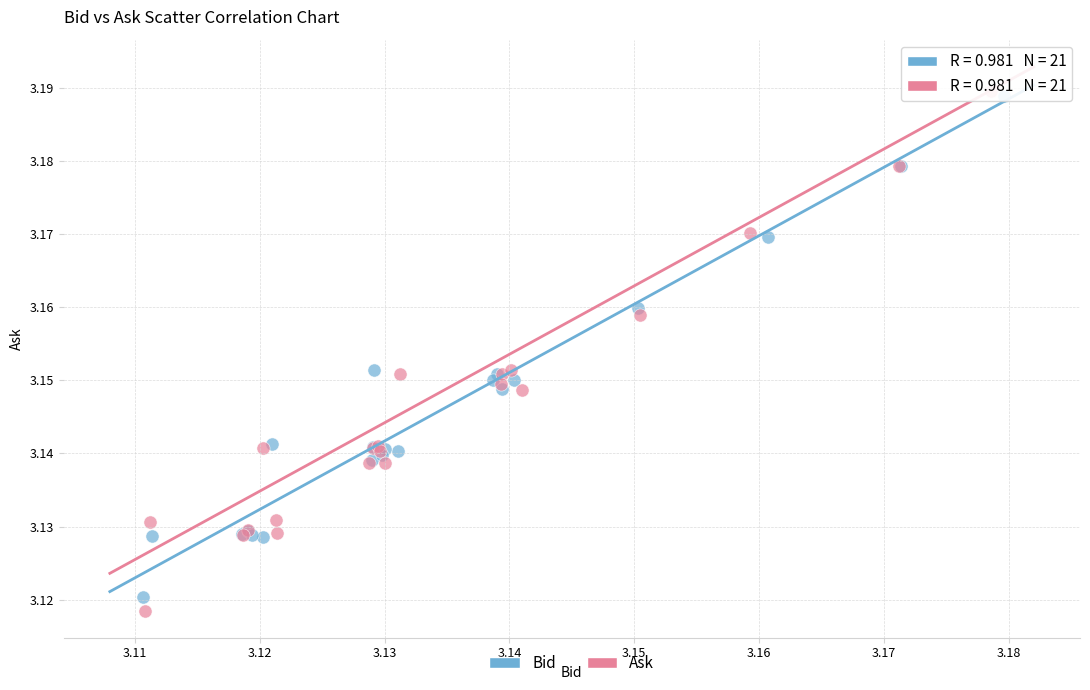

Which series has the largest Y range (max minus min)?

Ask